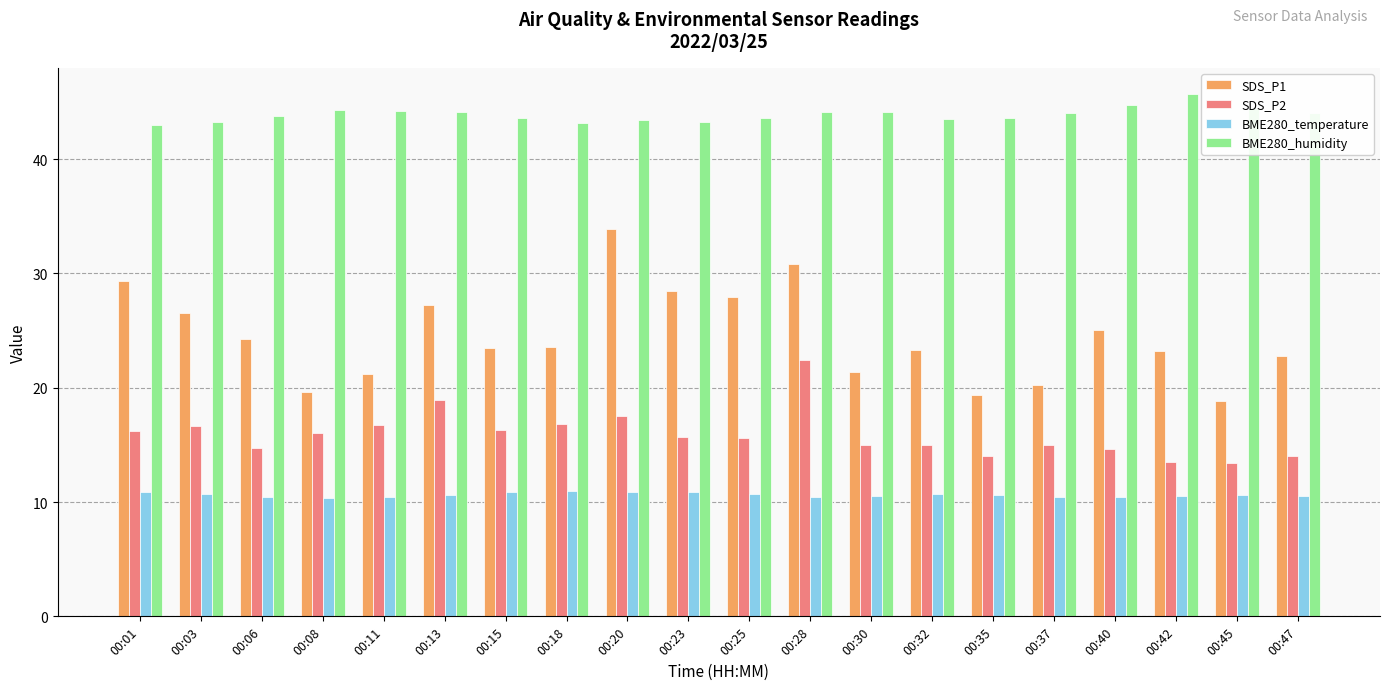

What is the difference between the highest and lowest values at 00:15?

32.7